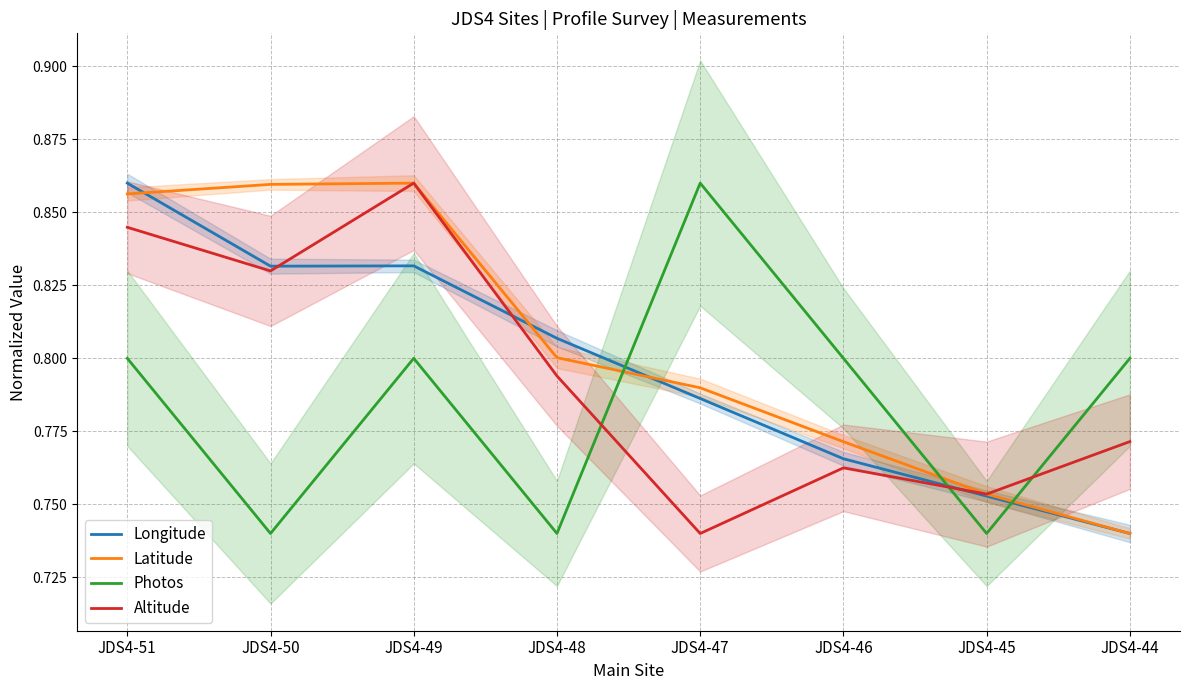

What is the maximum value for Altitude?

0.9